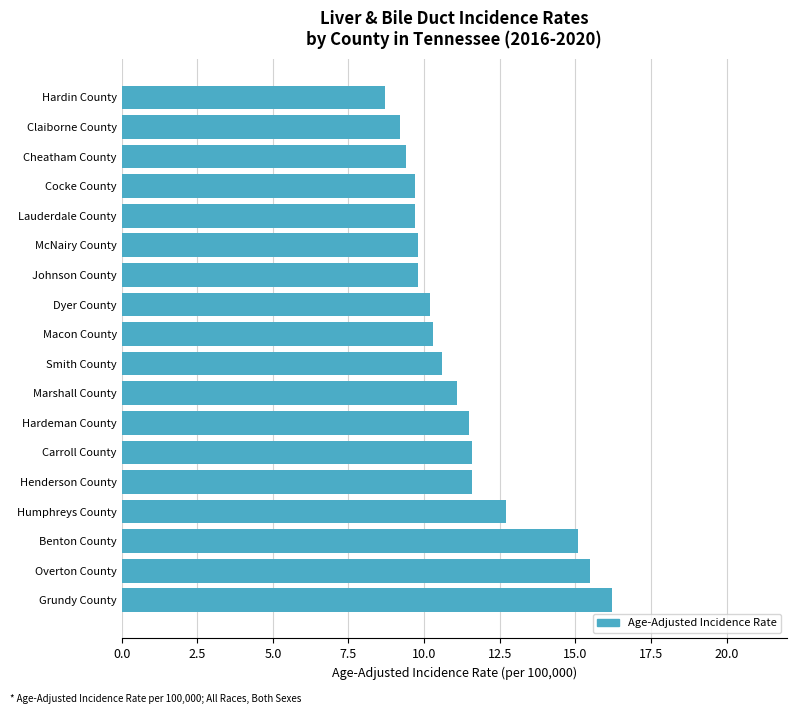

Approximately how many times larger is the value at Smith County compared to McNairy County?

1.1